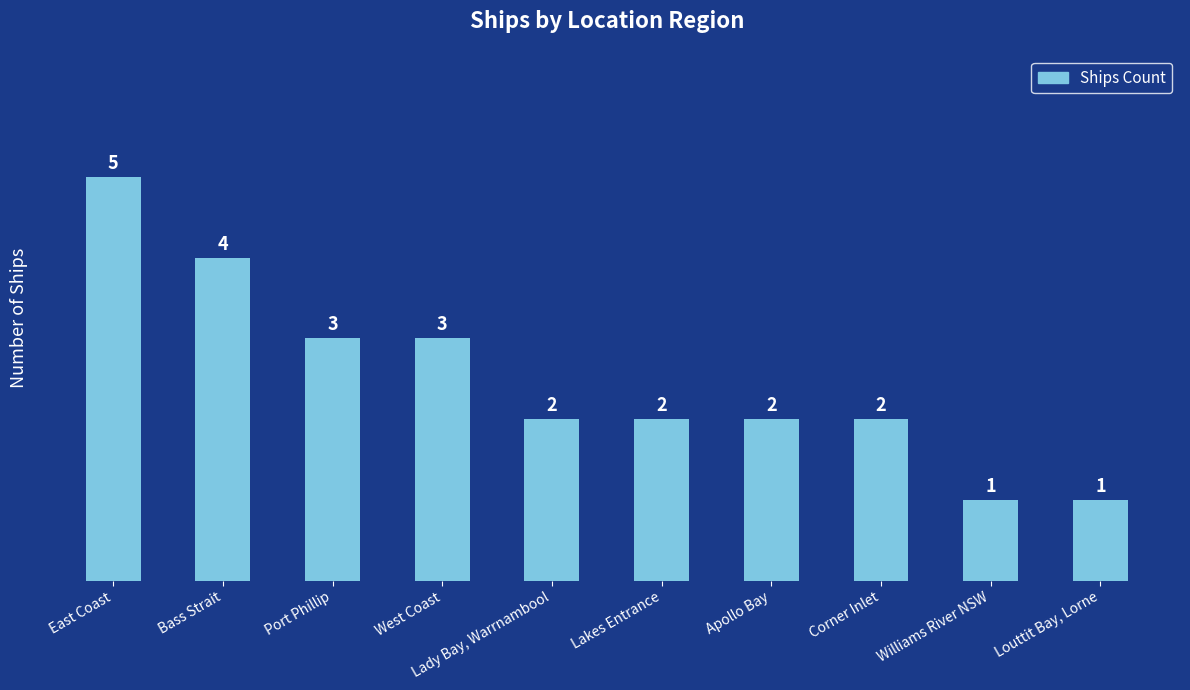

What is the change in value from East Coast to Apollo Bay?

-3